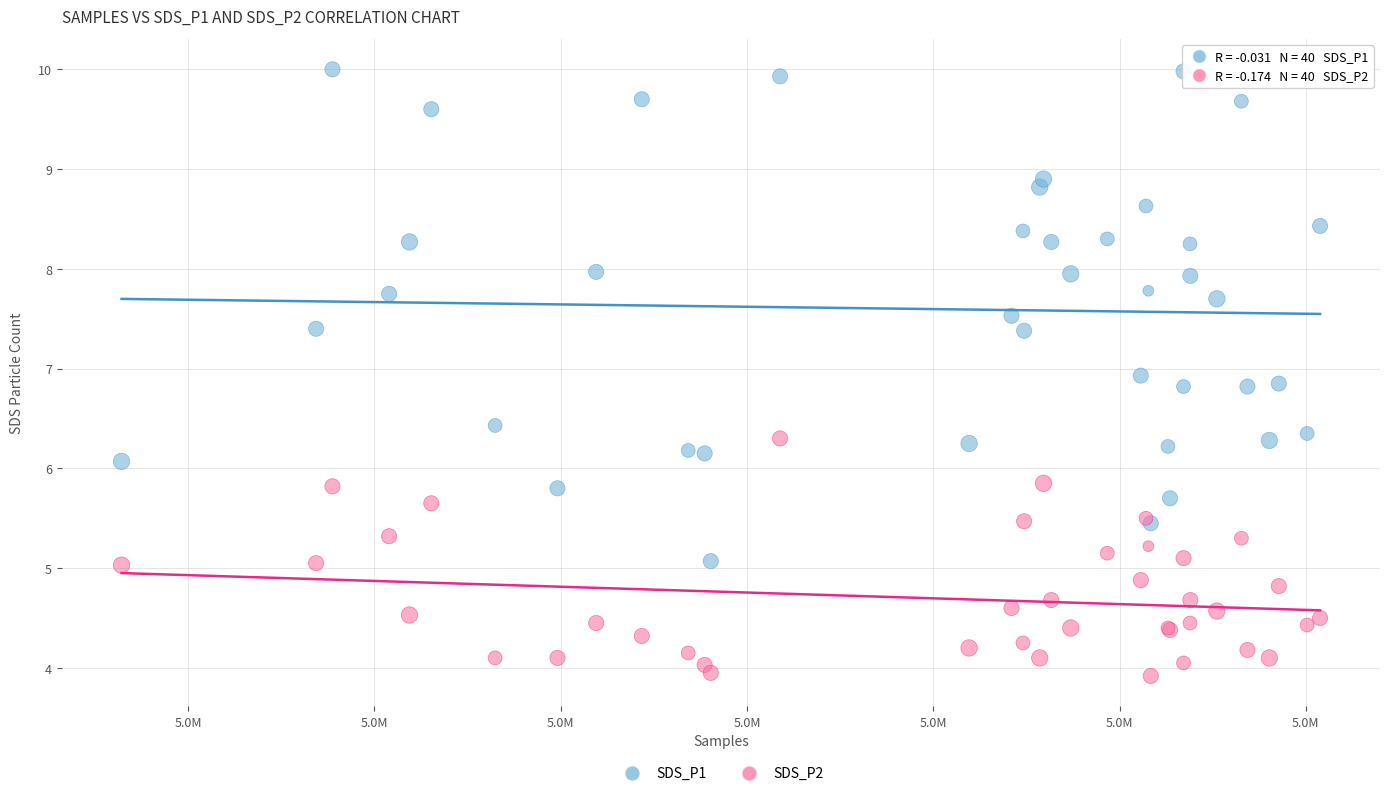

Across all series, what Y value is closest to 6?

6.1